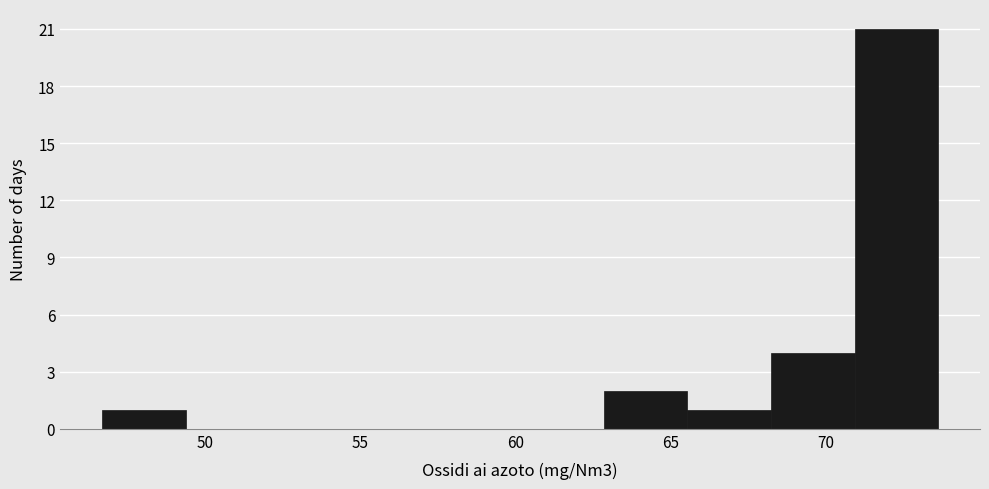

Reading left to right, list every bar in this chart as the range it spans on the x-axis followed by its height. Neither the bar edges nor the heights are printed on the chart, so give them approximately, as read against the axes.

46.5 to 49.5: 1
49.5 to 52.0: 0
52.0 to 55.0: 0
55.0 to 57.5: 0
57.5 to 60.0: 0
60.0 to 63.0: 0
63.0 to 65.5: 2
65.5 to 68.0: 1
68.0 to 71.0: 4
71.0 to 73.5: 21